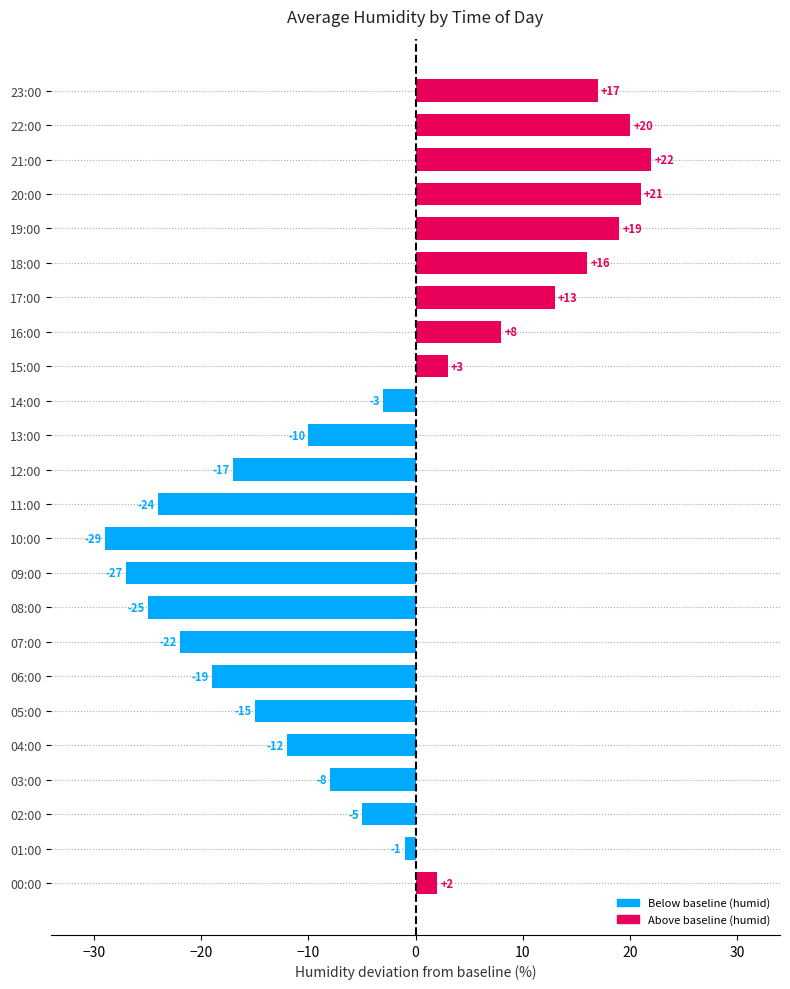

Count the number of categories in the chart.

24